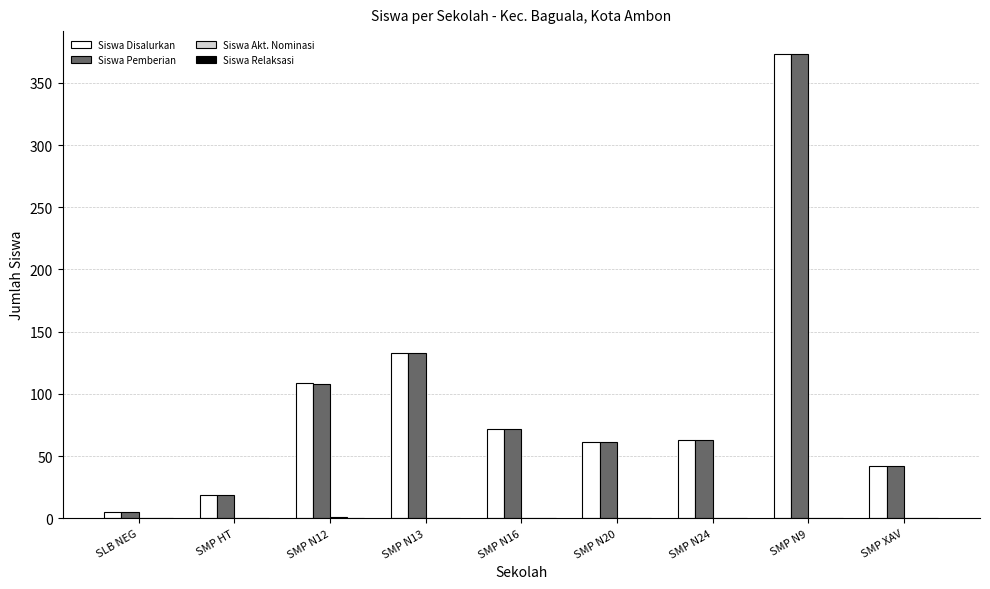

What is the spread (max minus min) of values at SMP HT?

19